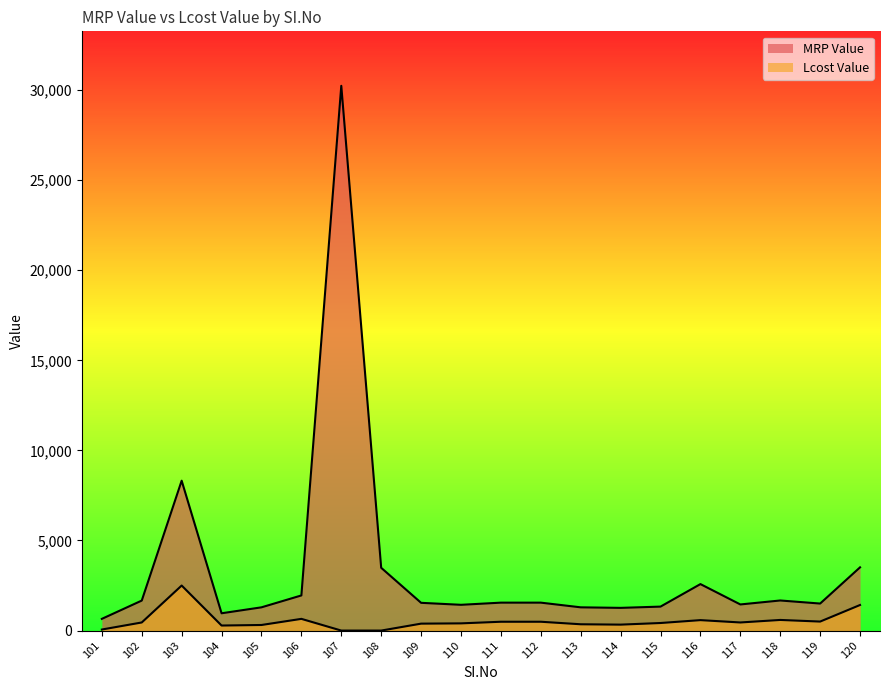

How many data points in MRP Value are above 1550?

8